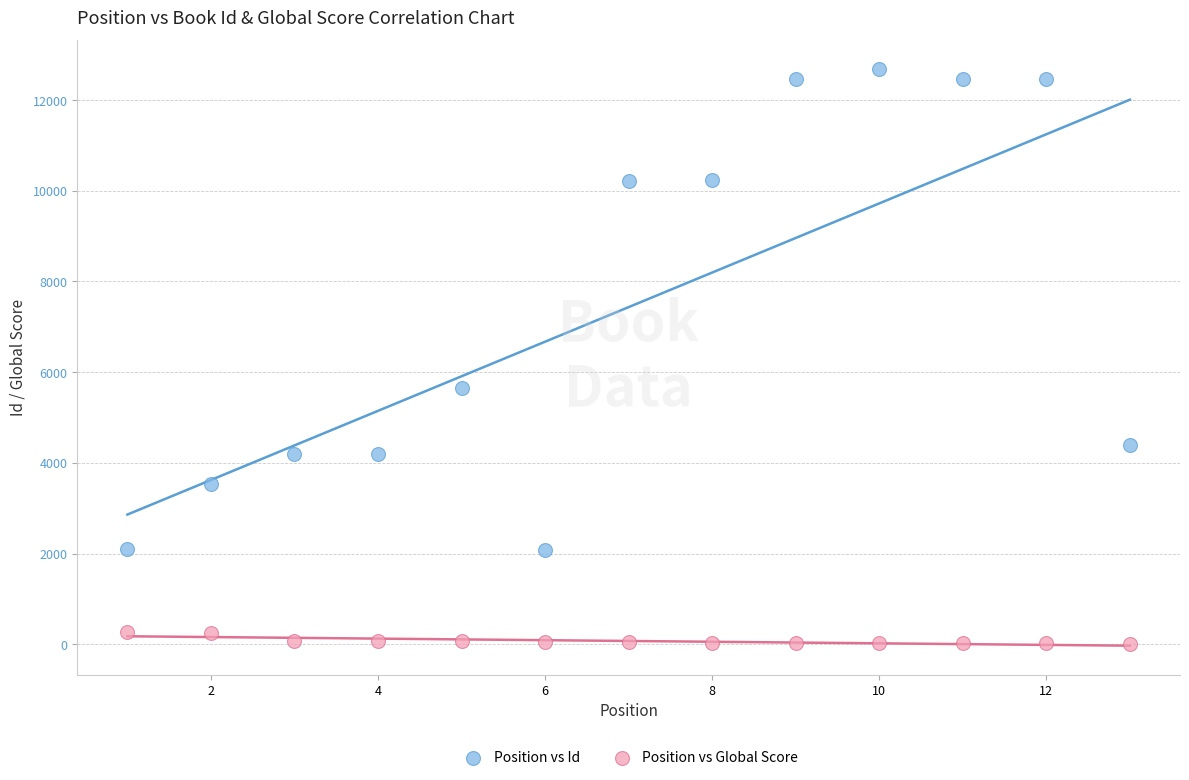

Which series reaches the minimum Y coordinate?

Position vs Global Score